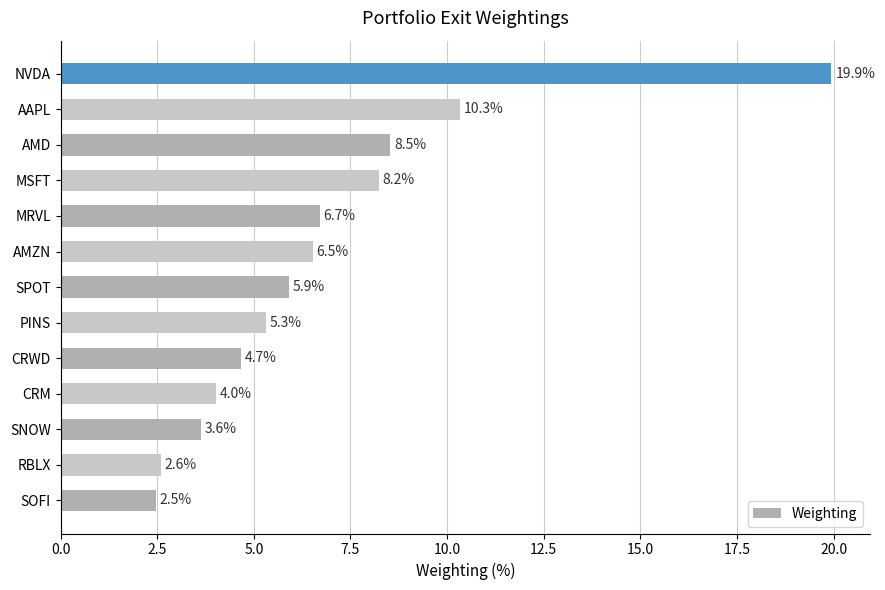

The chart shows a value of 11.5 at AMZN. True or false?

False